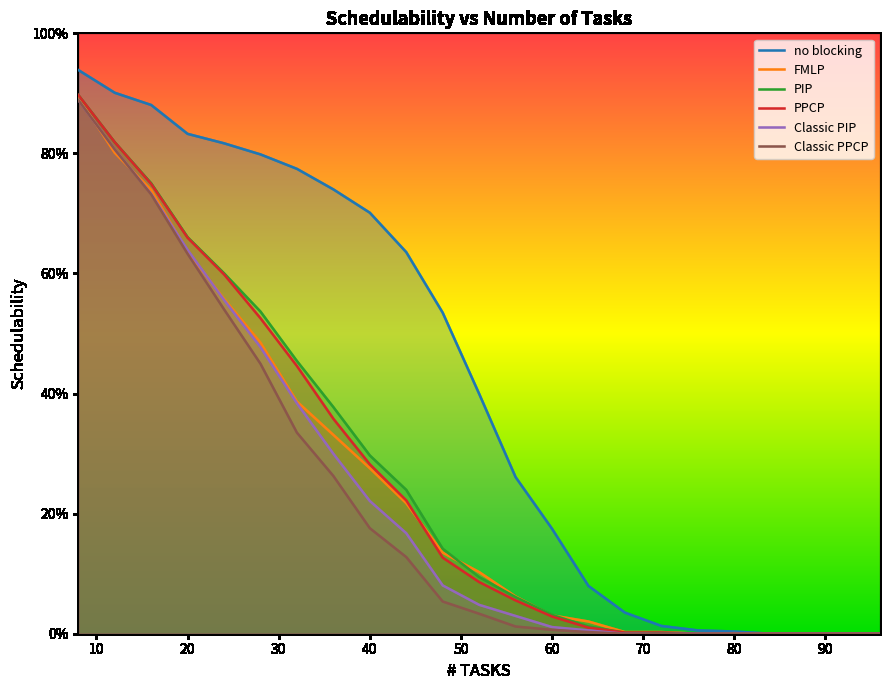

True or false: PIP and no blocking intersect in this chart.

False